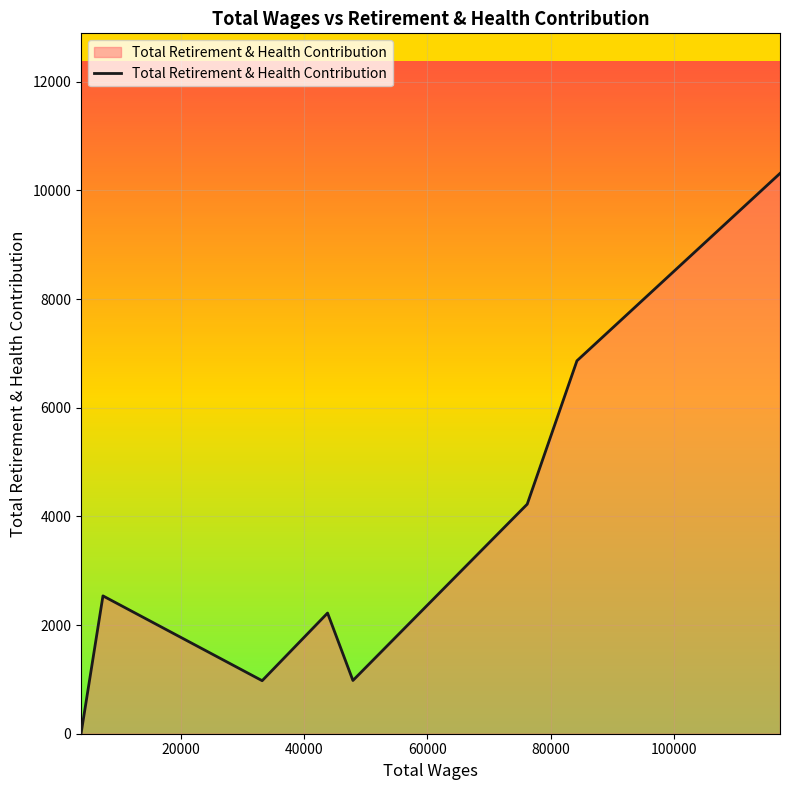

True or false: there are more than 1 points higher than both neighbors.

True